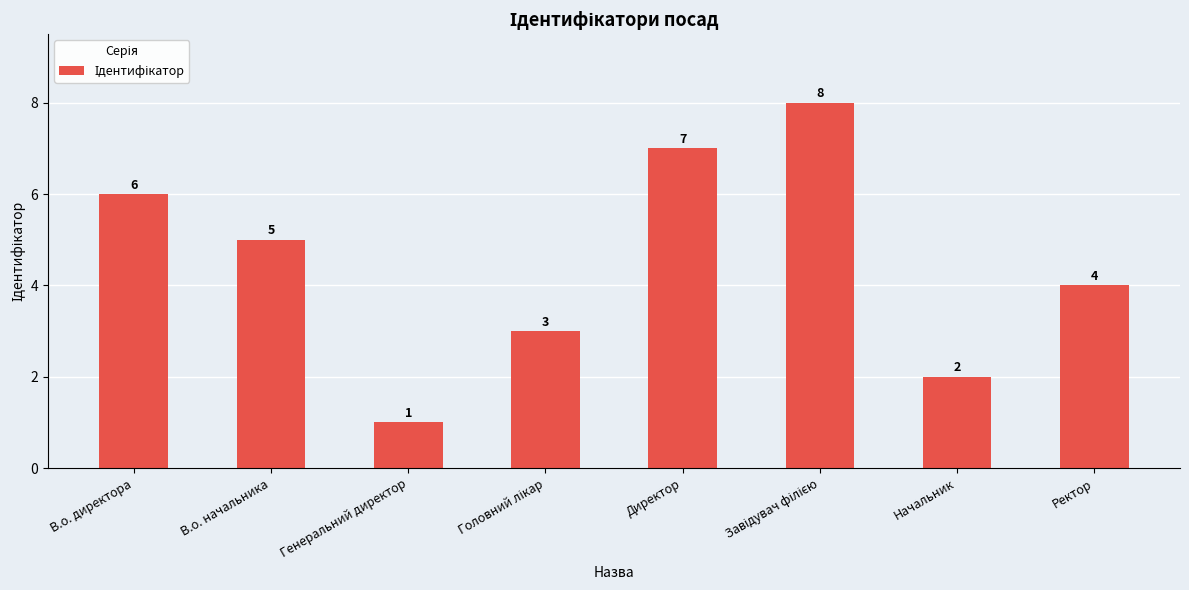

How many categories are shown in the chart?

8